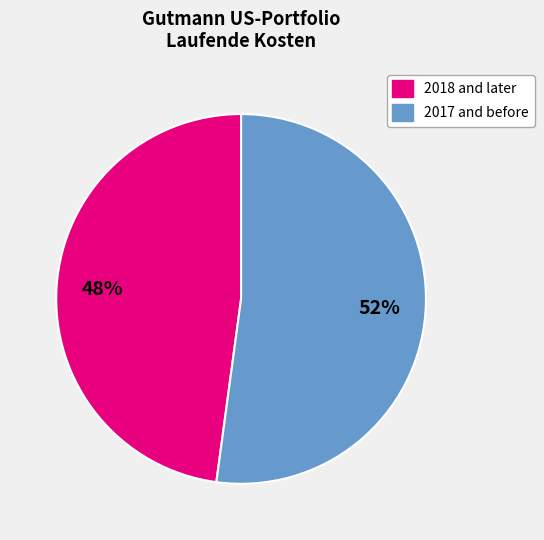

To the nearest percent, what is the average slice percentage?

50%